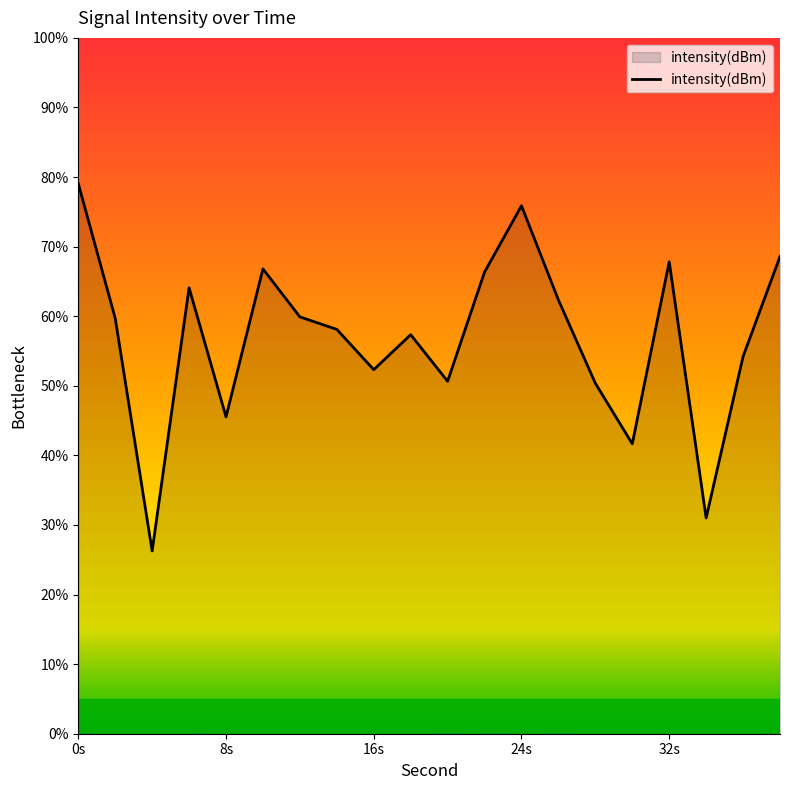

What is the greatest value displayed?

79.1